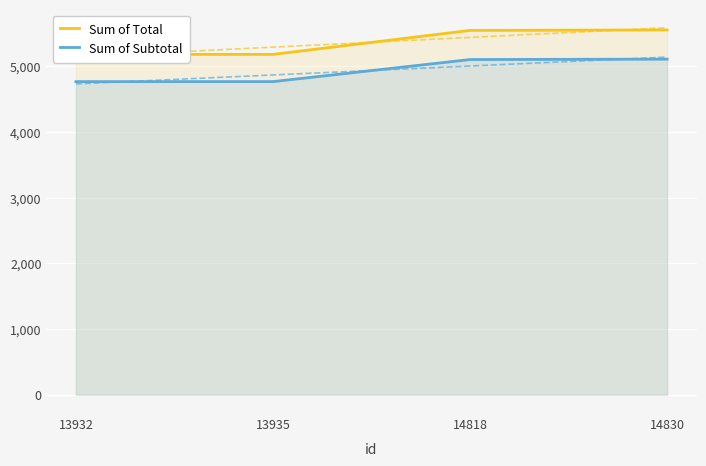

What is the total value across all series at 13935?

9941.8